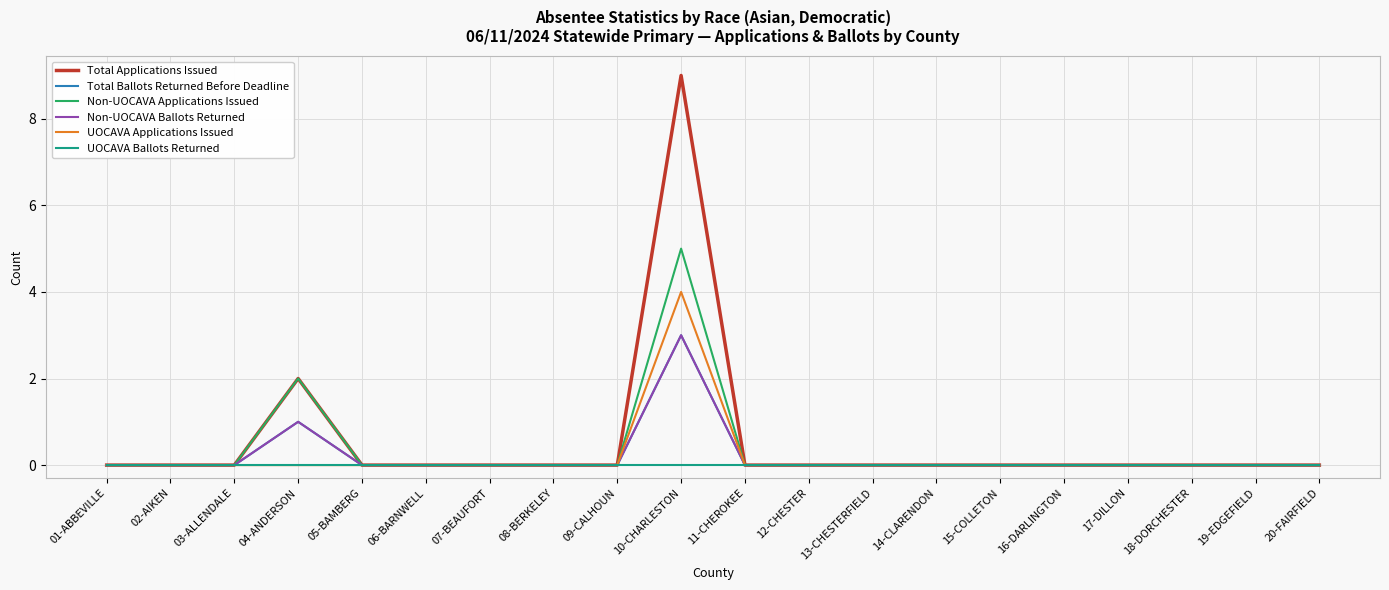

True or false: UOCAVA Applications Issued has more than 0 points higher than both neighbors.

True